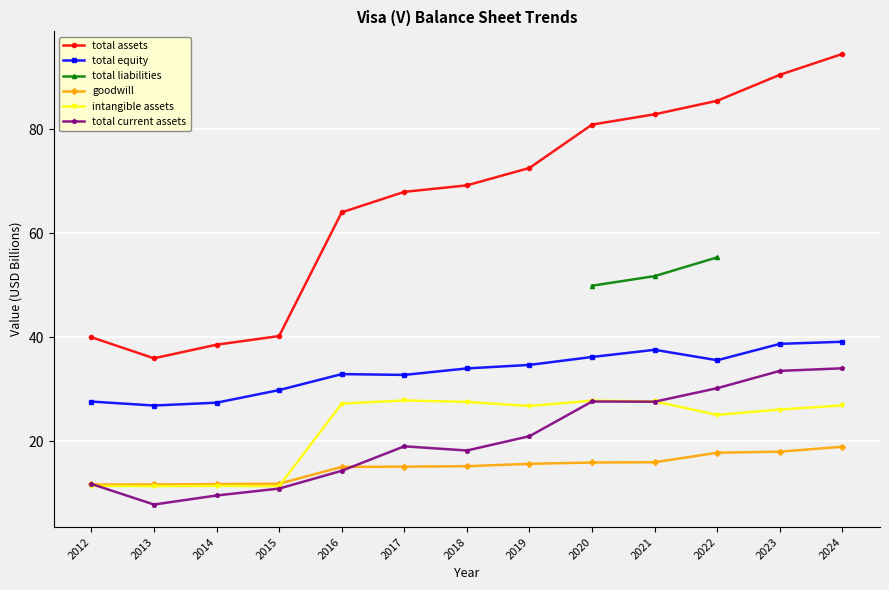

Which series has the largest total across all categories?

total assets